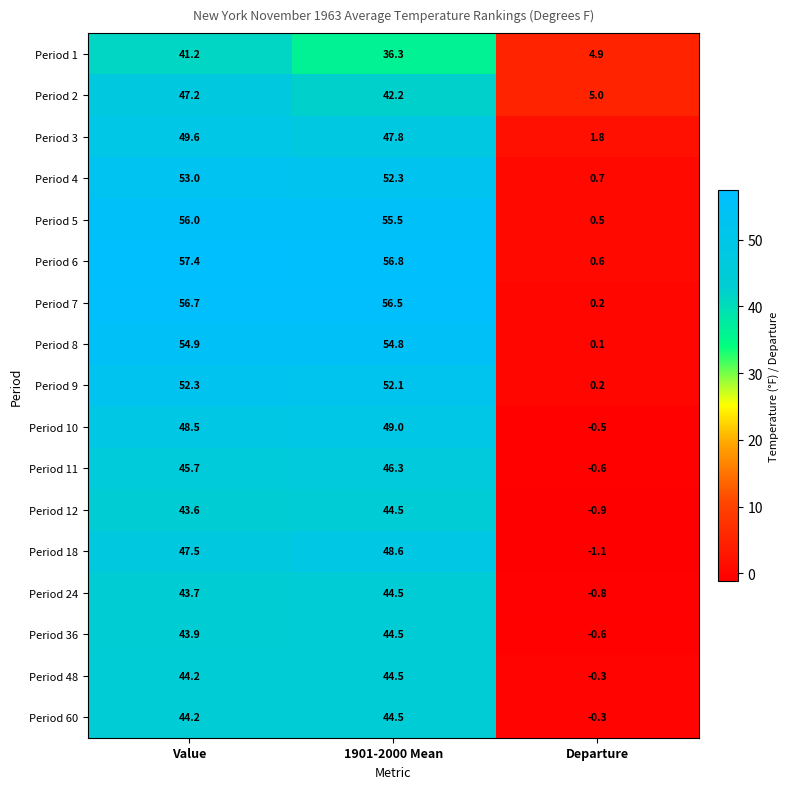

Which label corresponds to the largest value in the chart?

Value